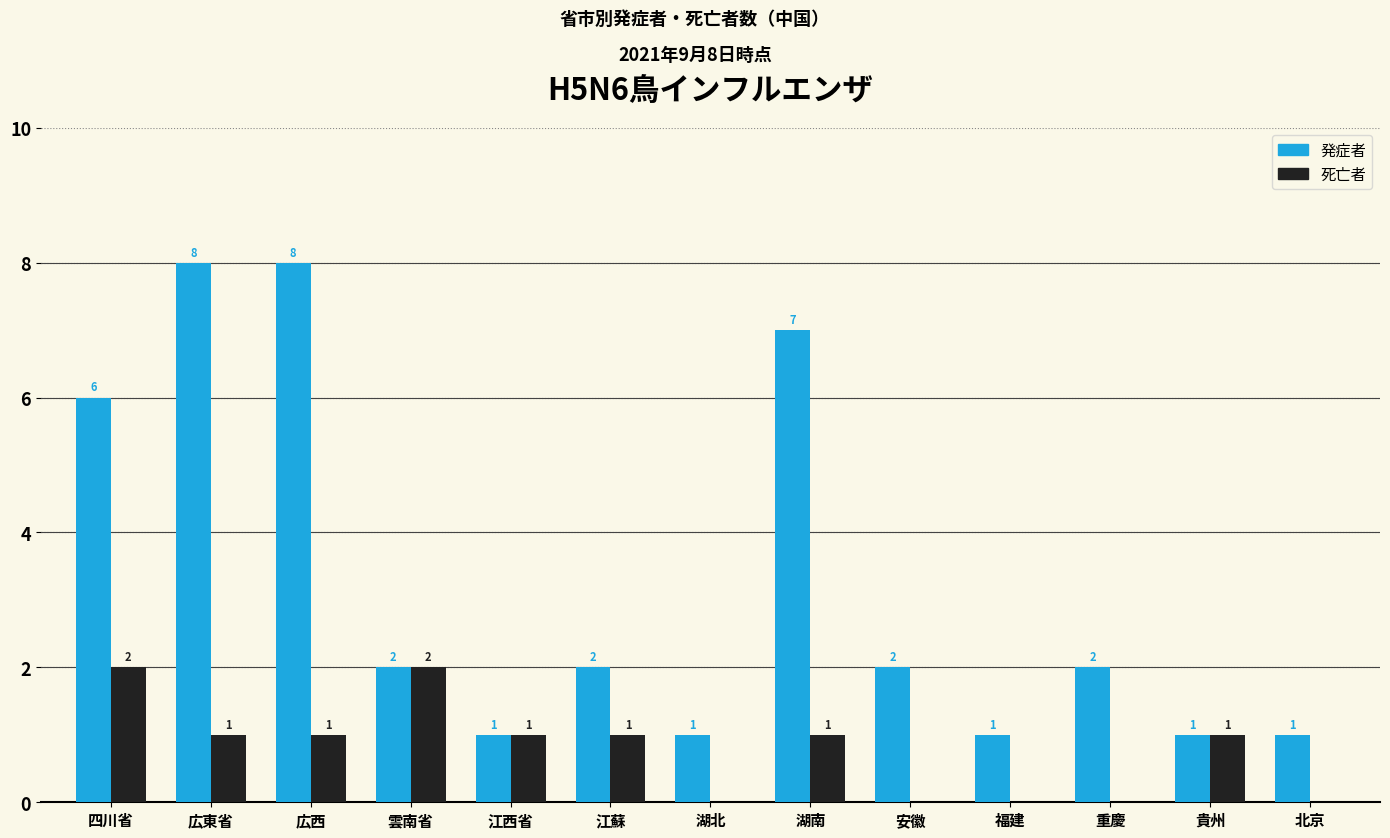

What is the maximum value shown in the chart?

8